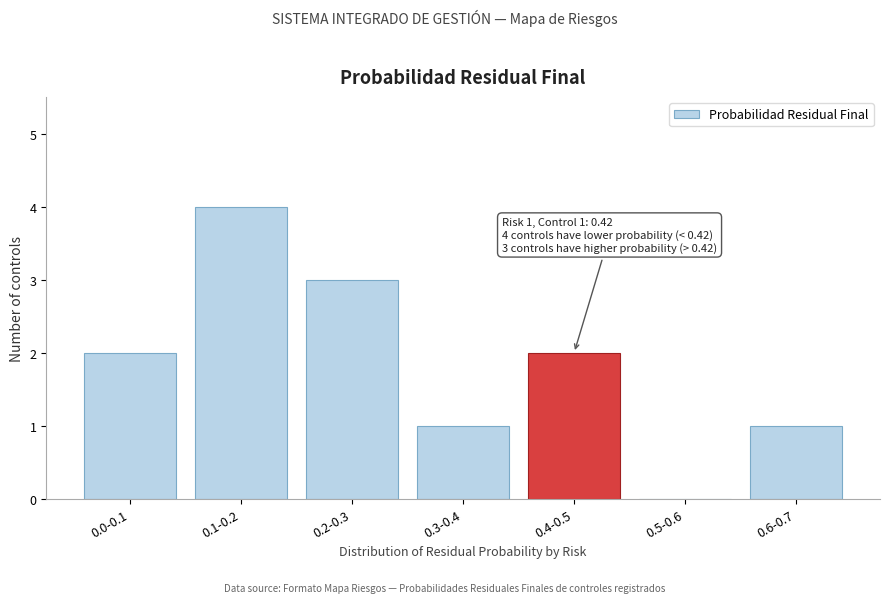

Reading left to right, what are all the values shown in this chart?

0.0-0.1=2	0.1-0.2=4	0.2-0.3=3	0.3-0.4=1	0.4-0.5=2	0.5-0.6=0	0.6-0.7=1